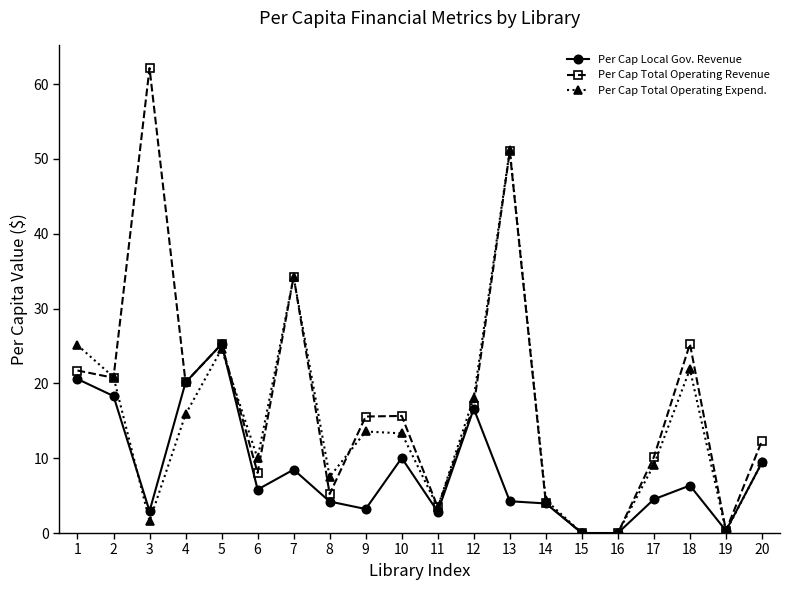

What is the sum of the Per Cap Local Gov. Revenue values at 9 and 12?

19.8